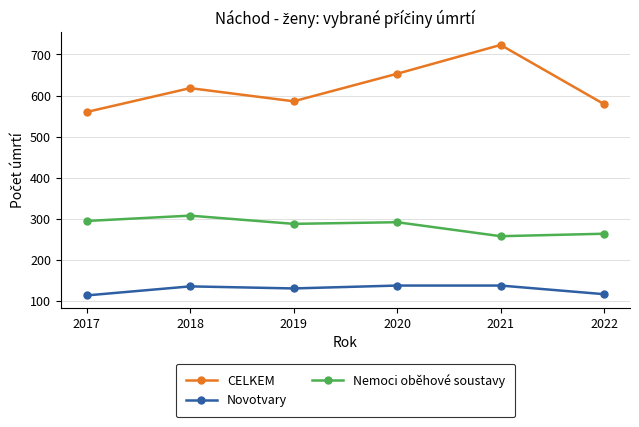

List the series in order of their peak value, lowest first.

Novotvary, Nemoci oběhové soustavy, CELKEM